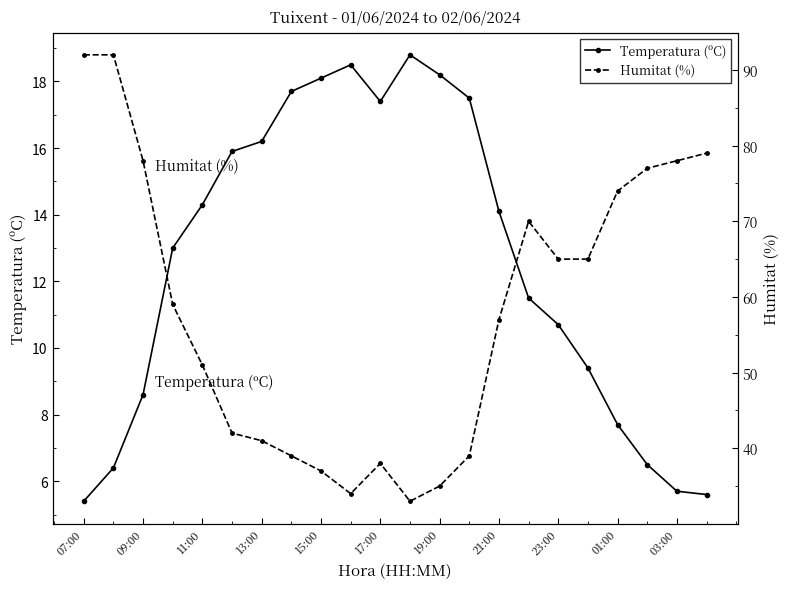

How many distinct data groups are displayed?

2